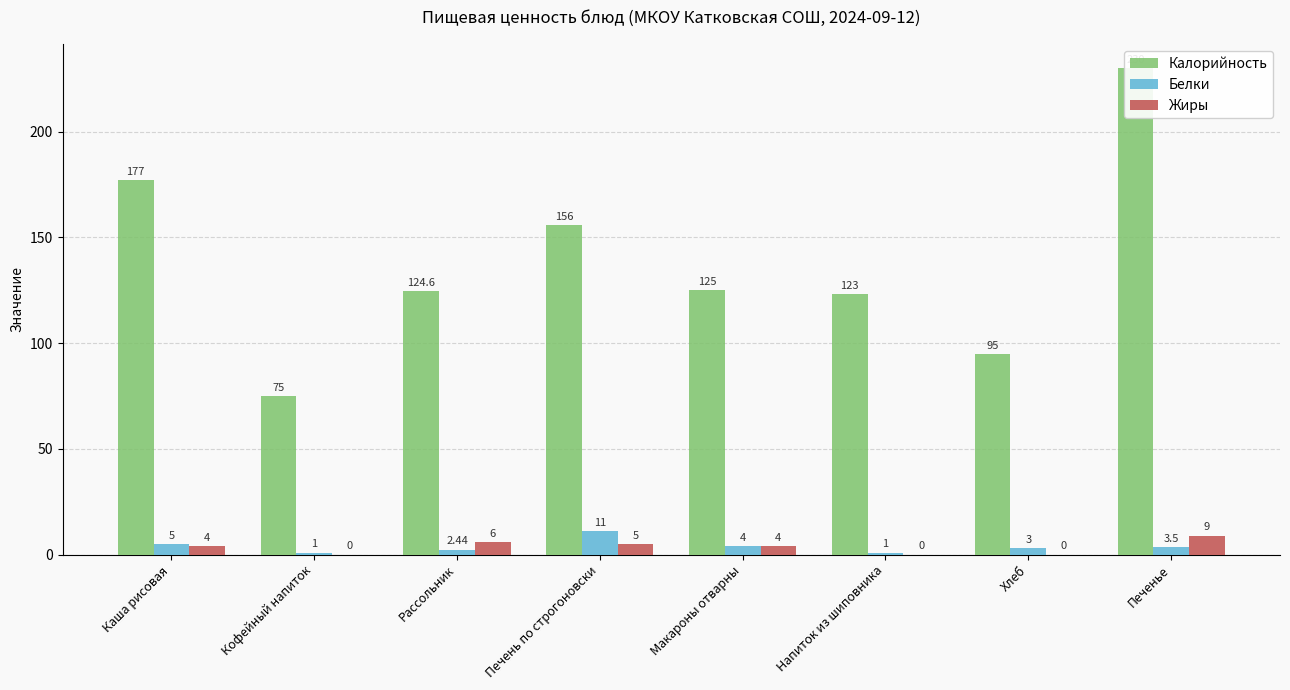

Where does the Калорийность series first go above 125?

Каша рисовая